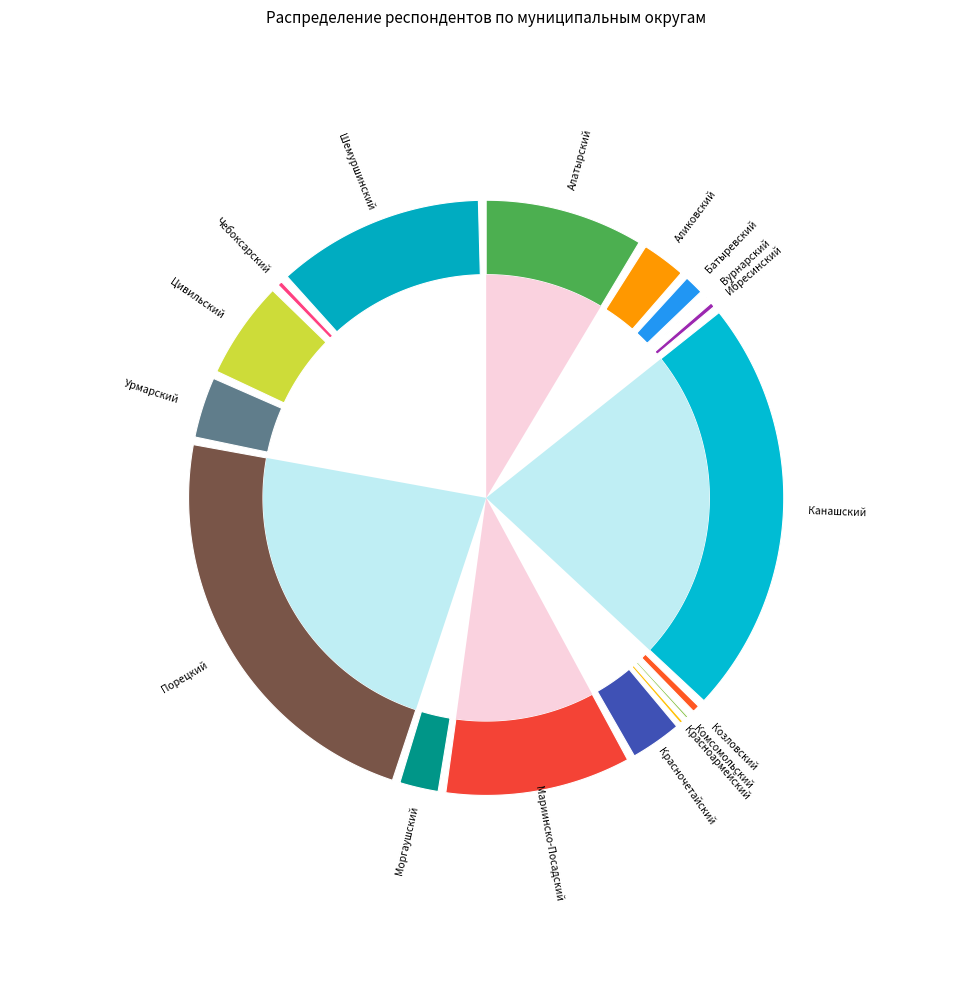

How many segments does this pie chart have?

17